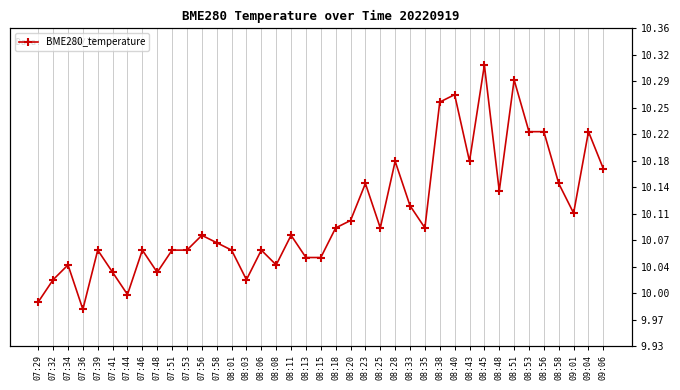

Where is the data nearest to the value 10?

07:44